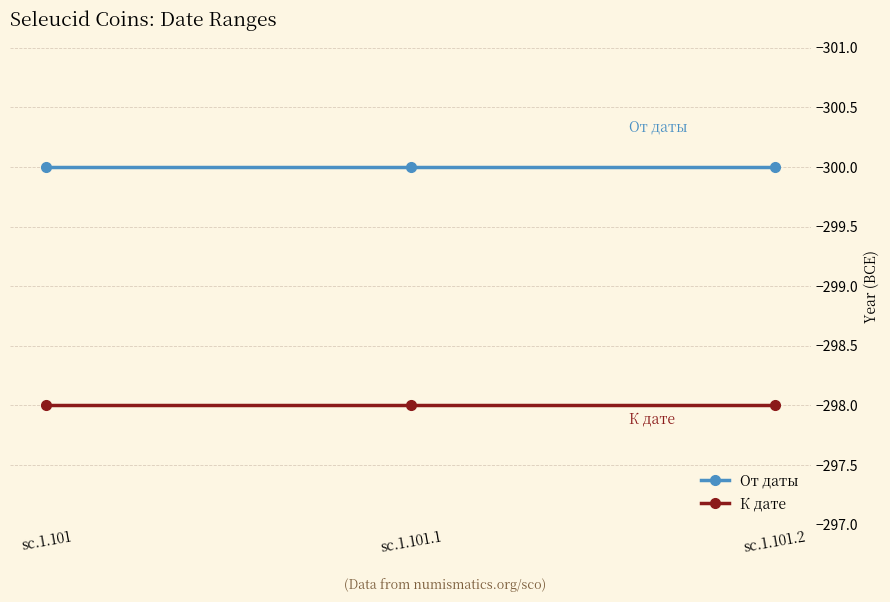

Is it true that К дате equals -298 at sc.1.101.1?

True